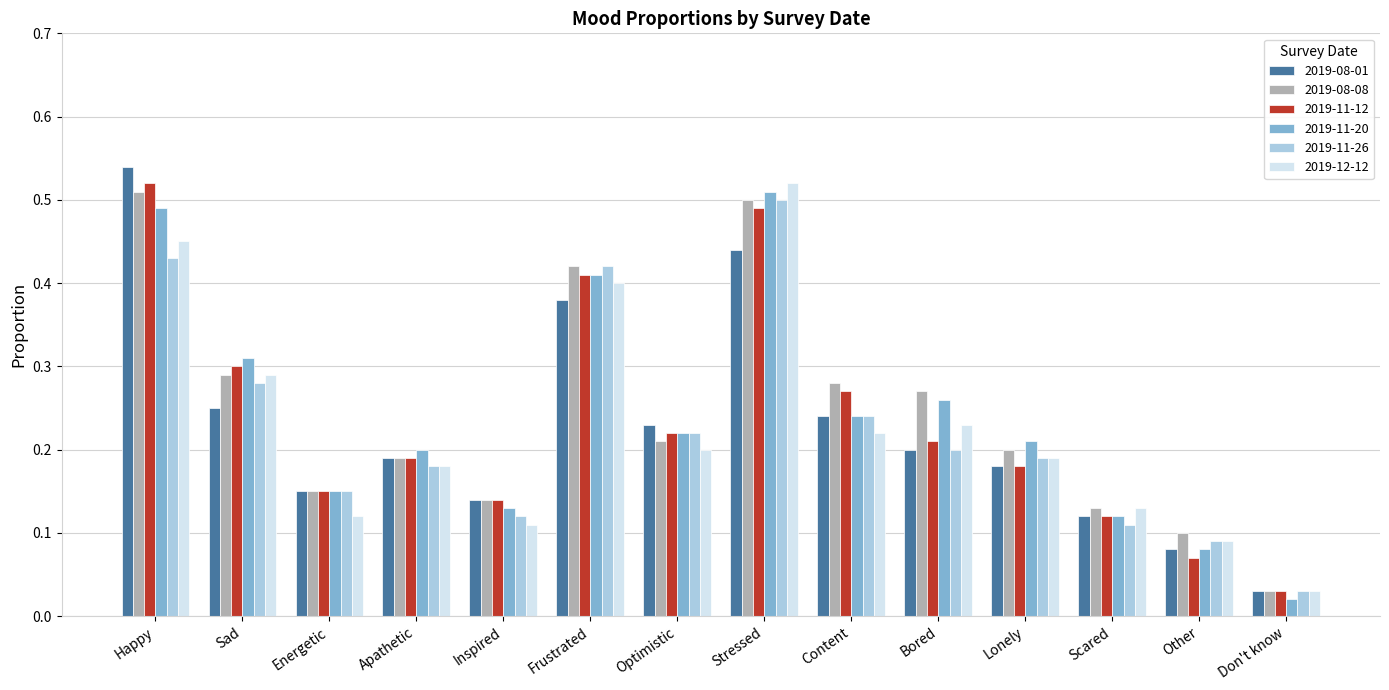

Which series changed the most between Lonely and Scared?

2019-11-20